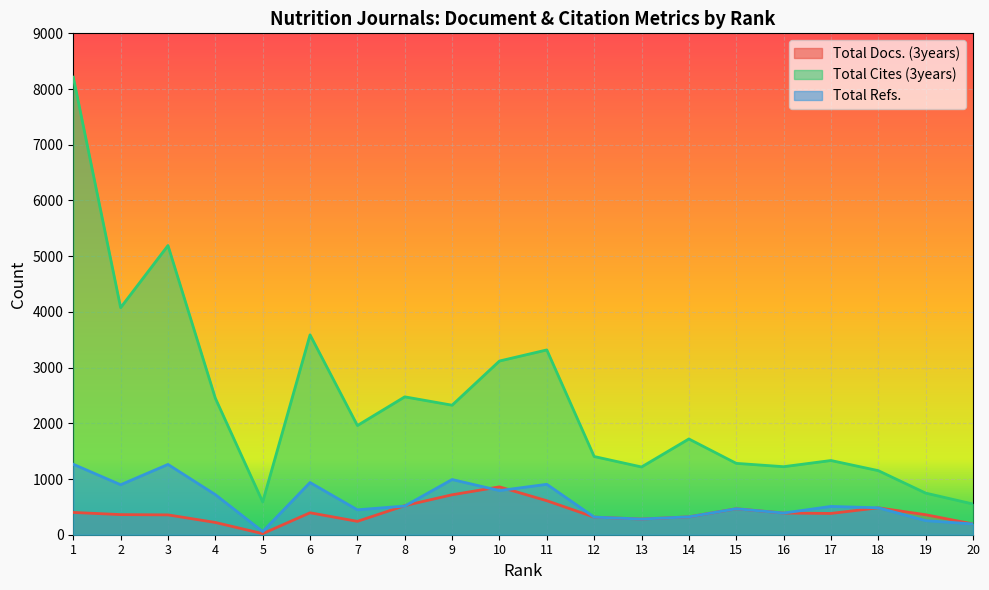

At which category does the chart reach its minimum across all series?

5